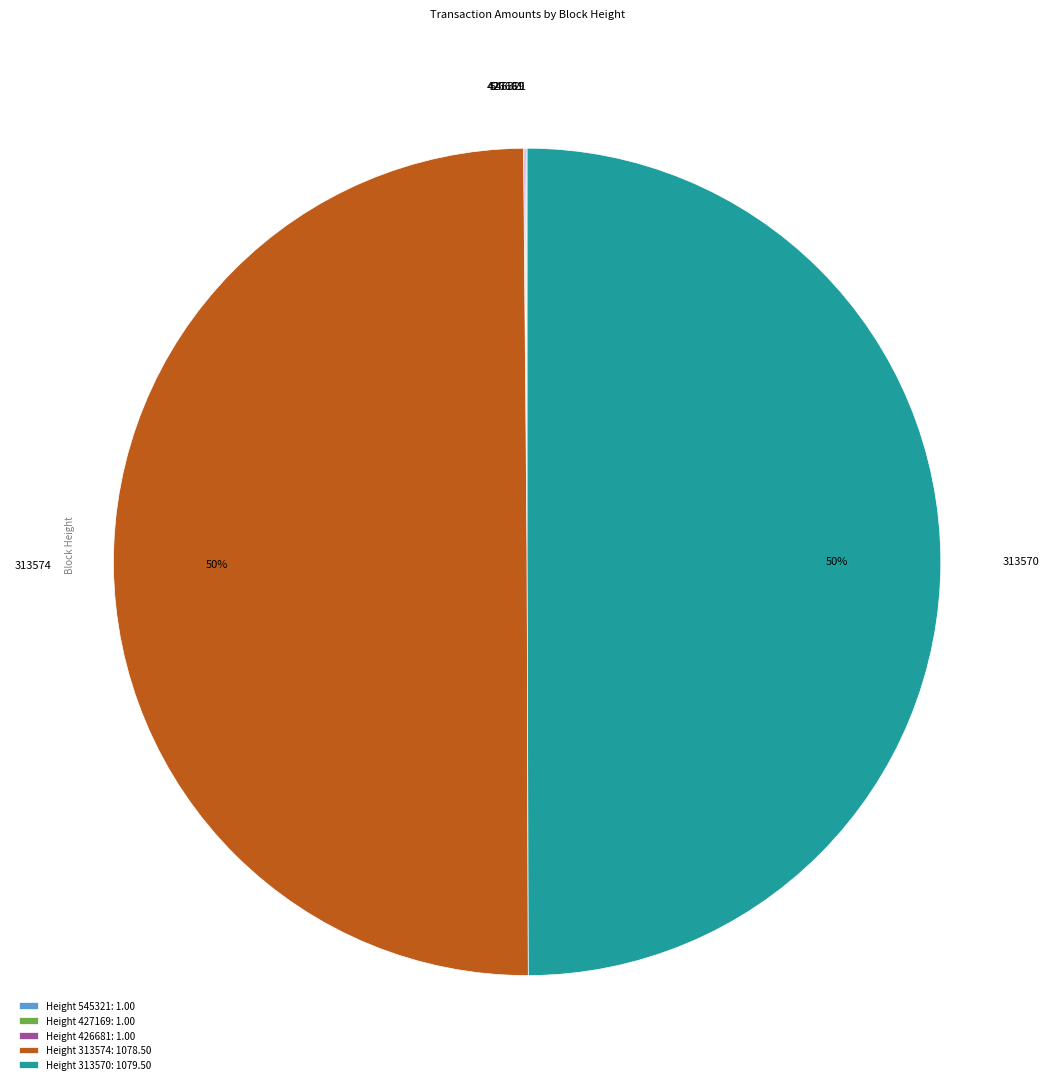

True or false: 313574 accounts for 57% of the total.

False